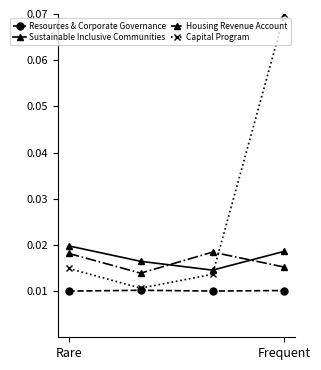

True or false: Capital Program has more than 0 points higher than both neighbors.

False